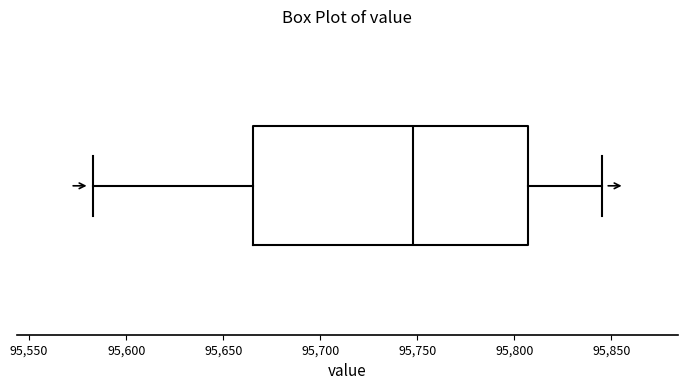

Read this box plot against the x-axis: the position of the median line, the range covered by the box, and the ends of both whiskers. The values are not printed on the chart, so give them approximately, as read against the axis.

median 95750, box 95665 to 95805, whiskers 95585 to 95845